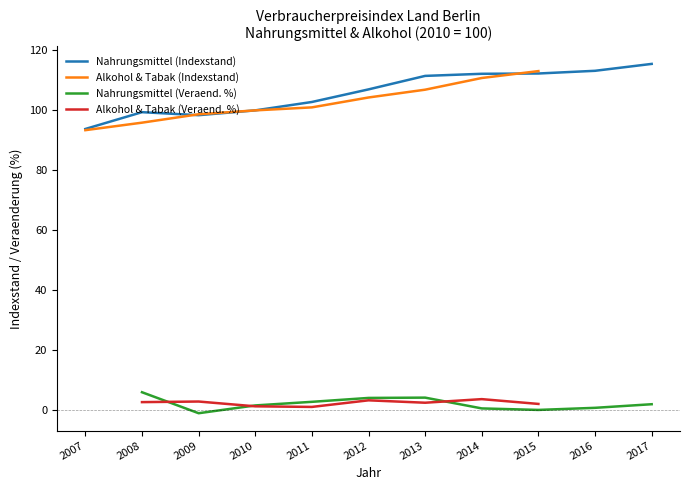

At which category does Alkohol & Tabak (Indexstand) reach its first local peak?

2015